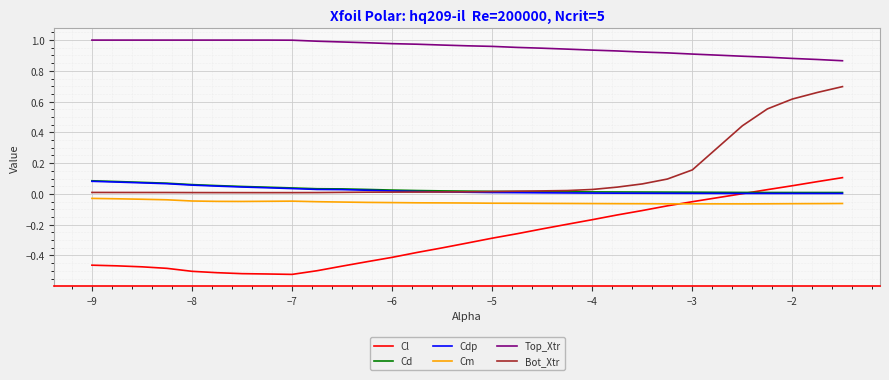

Which series has the widest spread of values?

Bot_Xtr